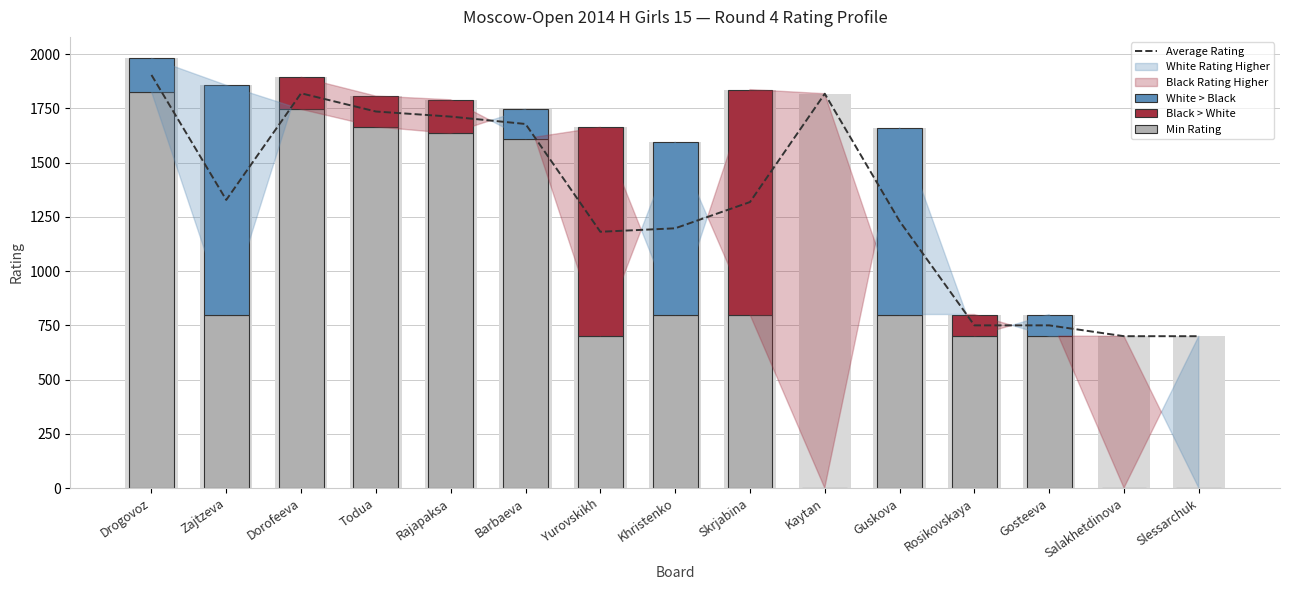

Where does the Average Rating series first go above 1318?

Drogovoz